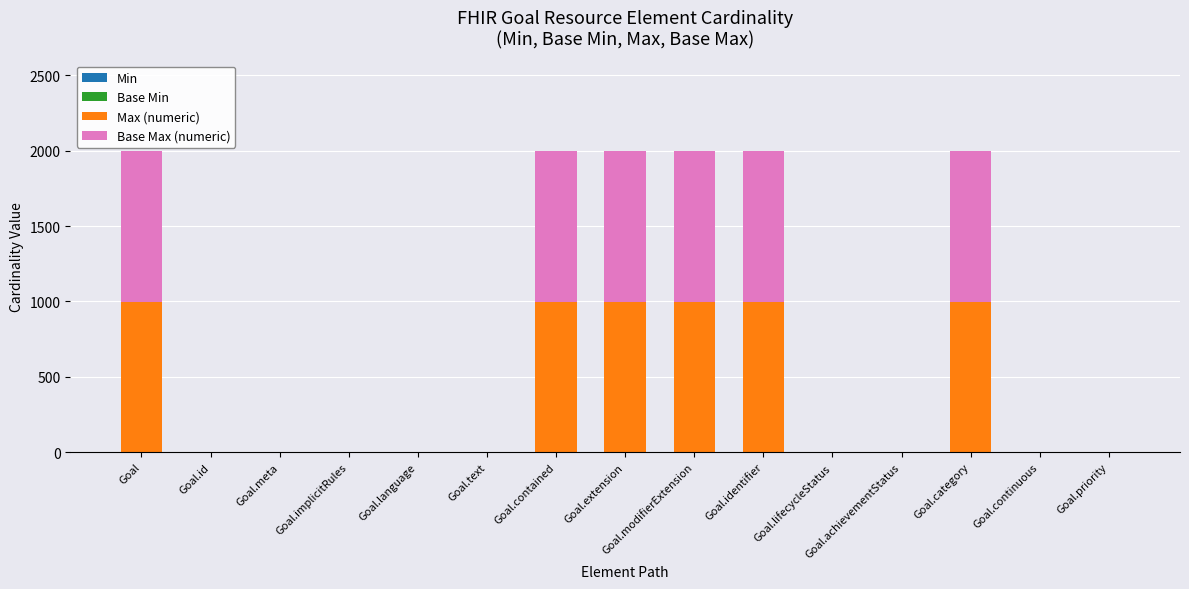

How many data points does each series have?

15